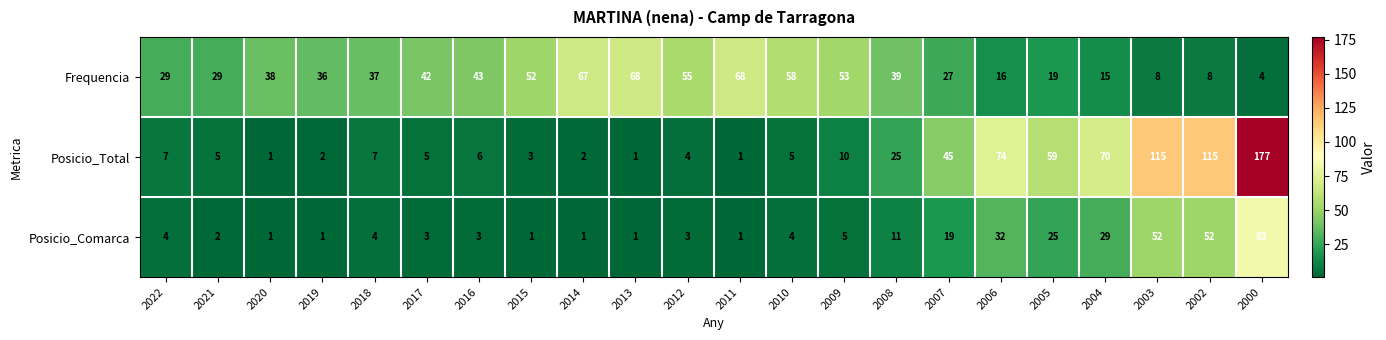

What value does the Frequencia series have at 2013?

68